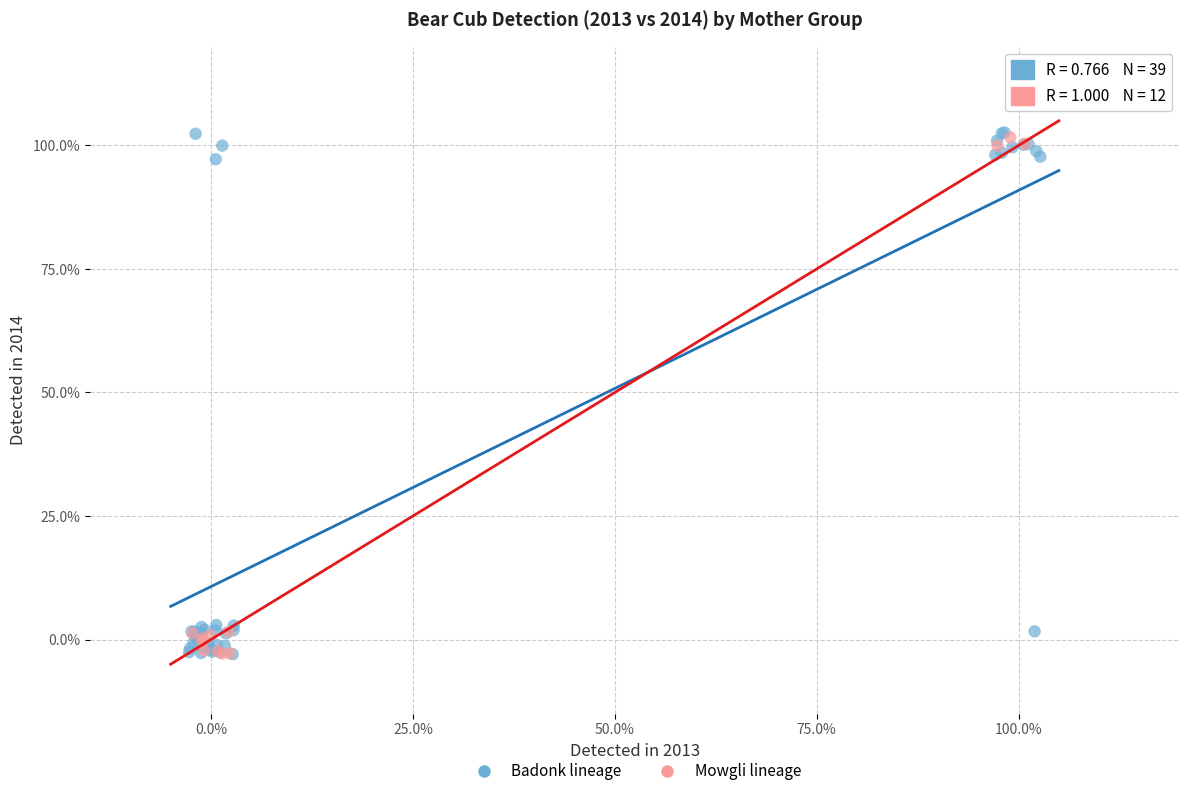

Which series has the widest spread of Y values?

Badonk lineage